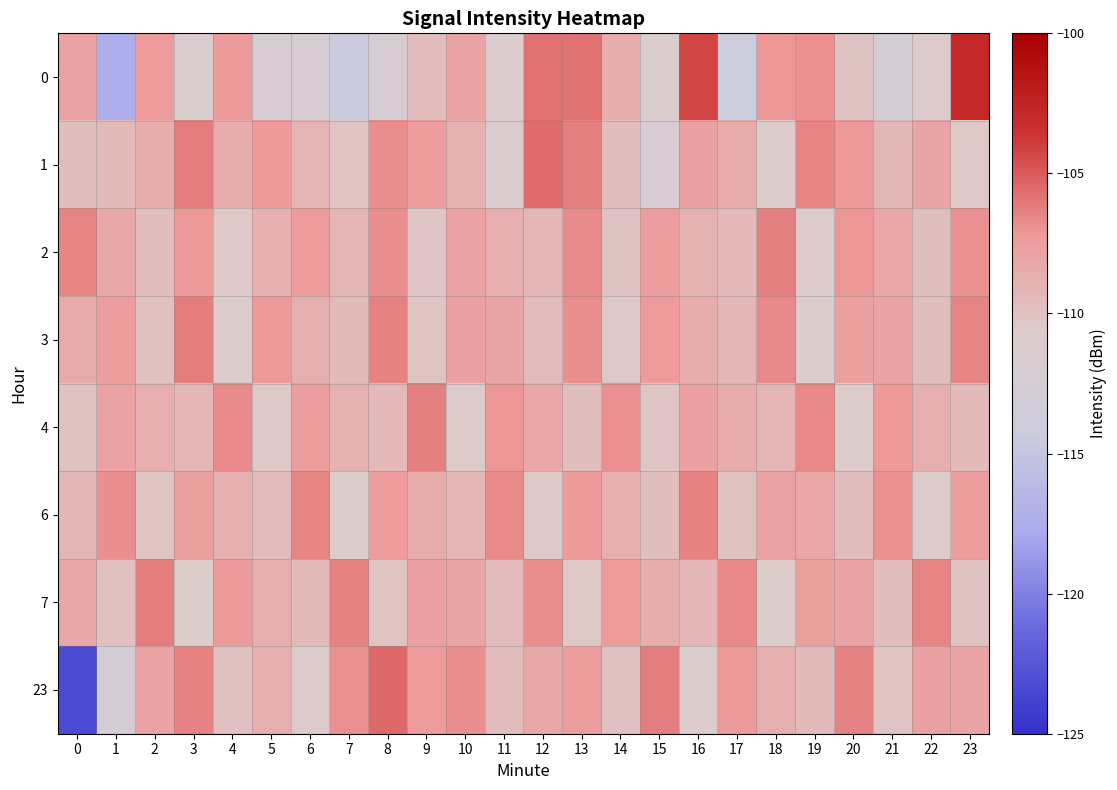

Count the number of categories in the chart.

24